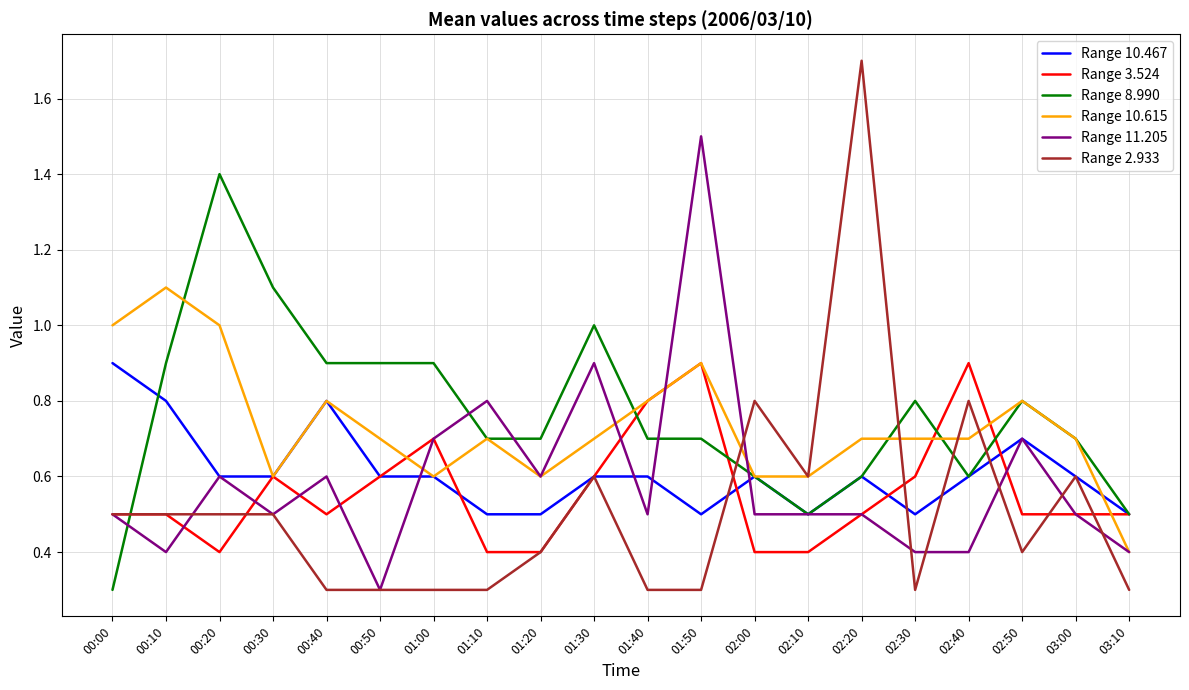

Which category has the lowest value in the Range 11.205 series?

00:50